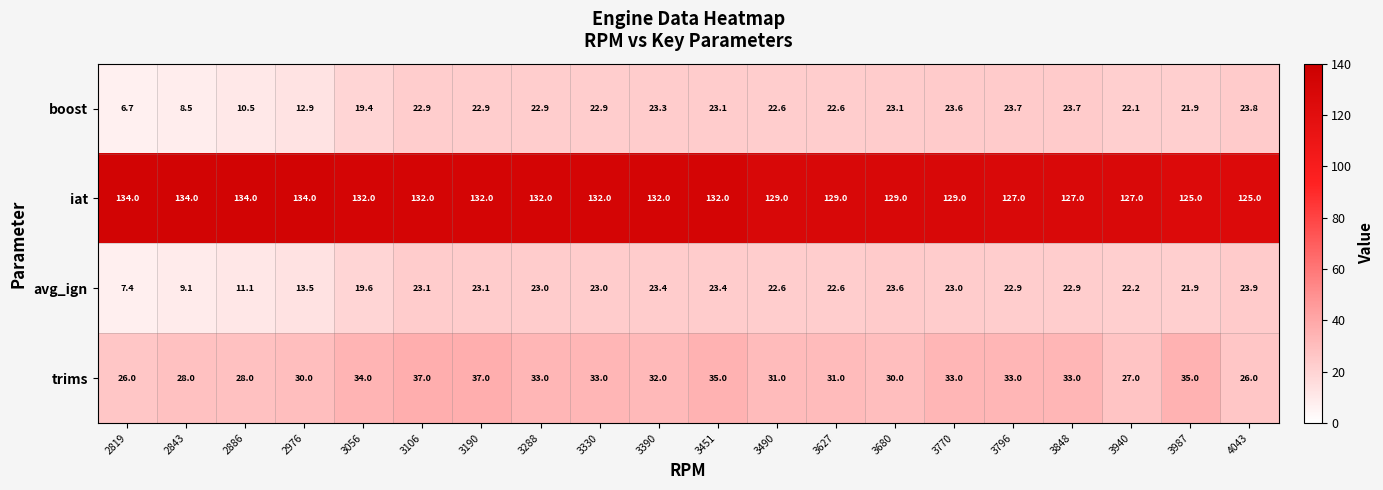

What is the difference between the highest and lowest values at 3680?

105.9